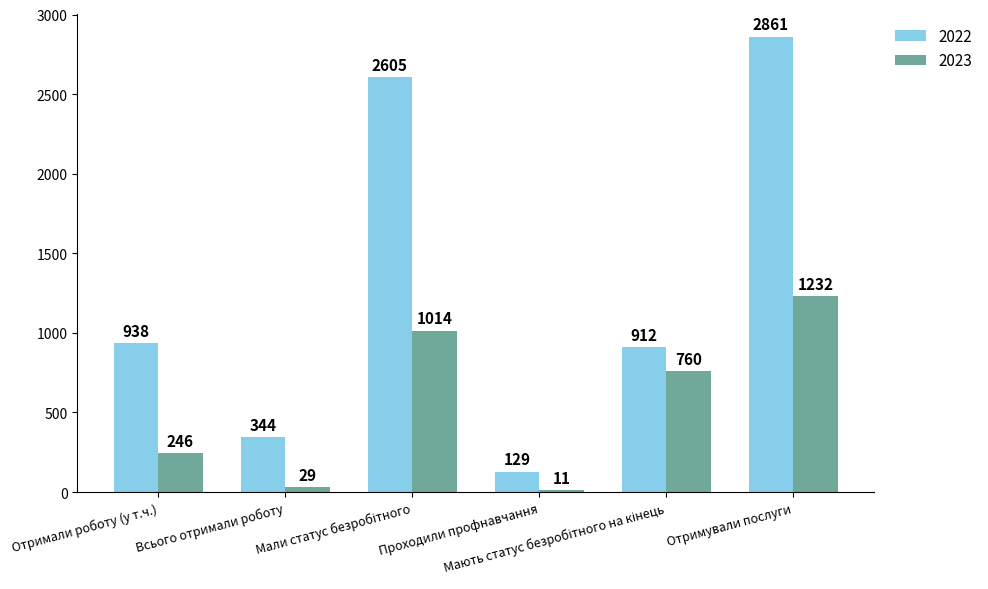

What is the greatest value displayed?

2861